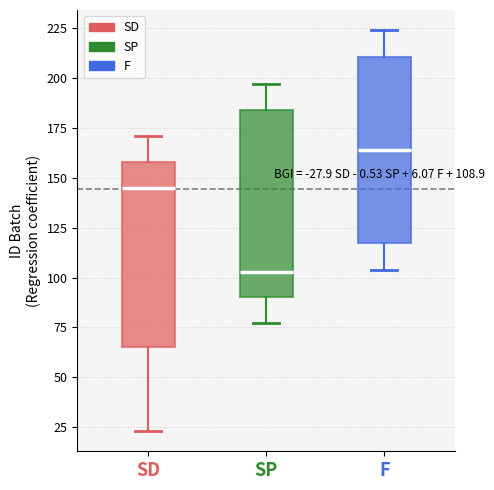

Which box's median line is the lowest?

SP